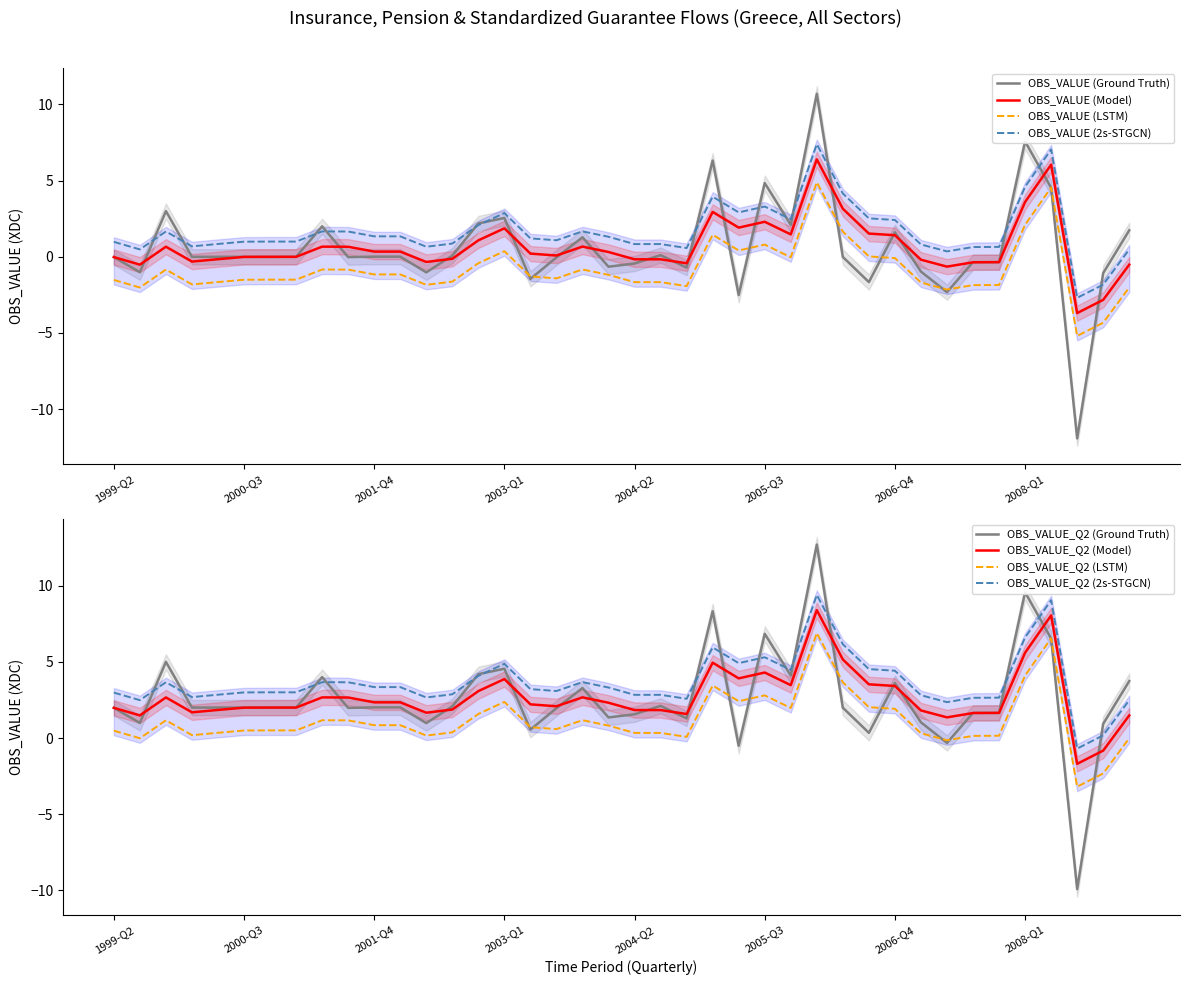

Is this an area chart (filled region under the line)?

No